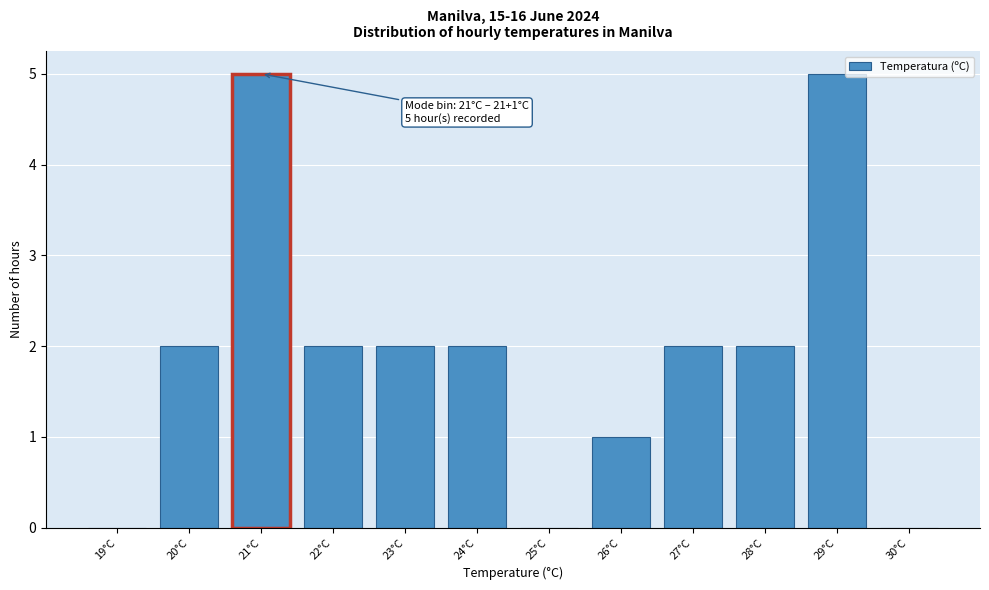

Reading left to right, list all the values displayed in this chart.

19°C=0	20°C=2	21°C=5	22°C=2	23°C=2	24°C=2	25°C=0	26°C=1	27°C=2	28°C=2	29°C=5	30°C=0